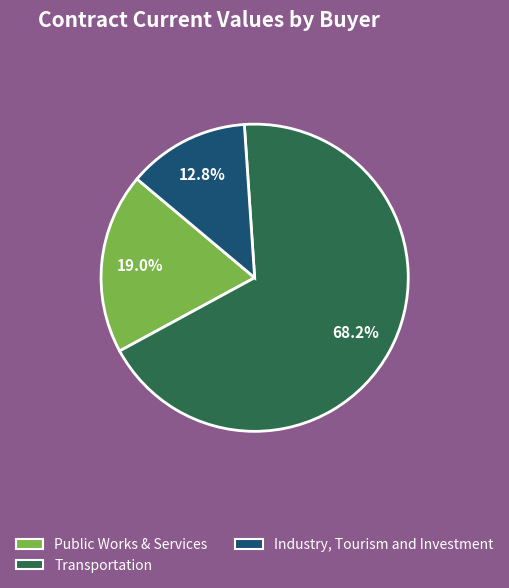

Is there a majority slice in this chart?

Yes